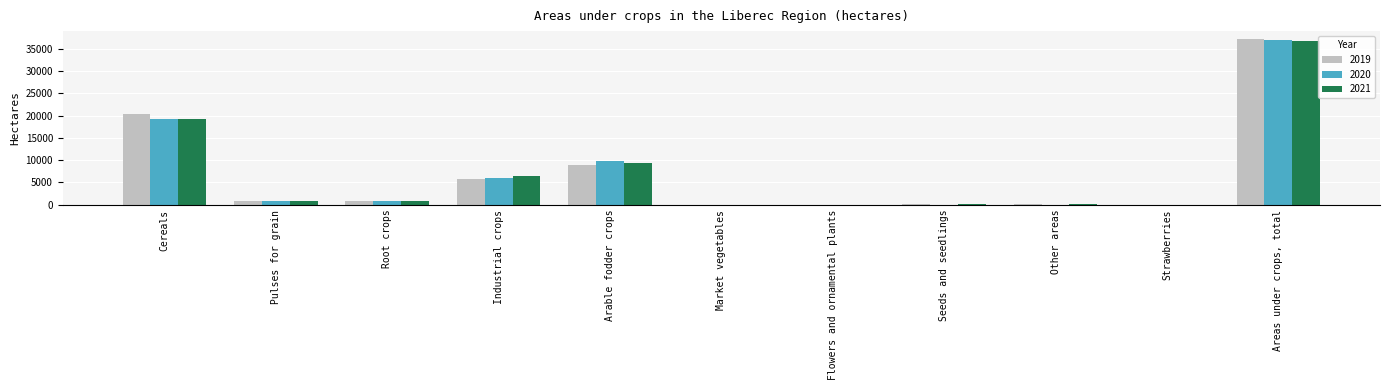

What is the difference between the 2021 values at Industrial crops and Market vegetables?

6433.4